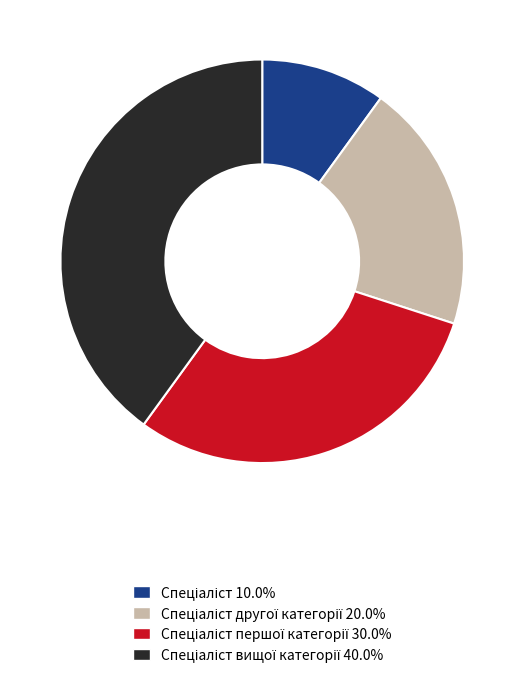

Is there a majority slice in this chart?

No